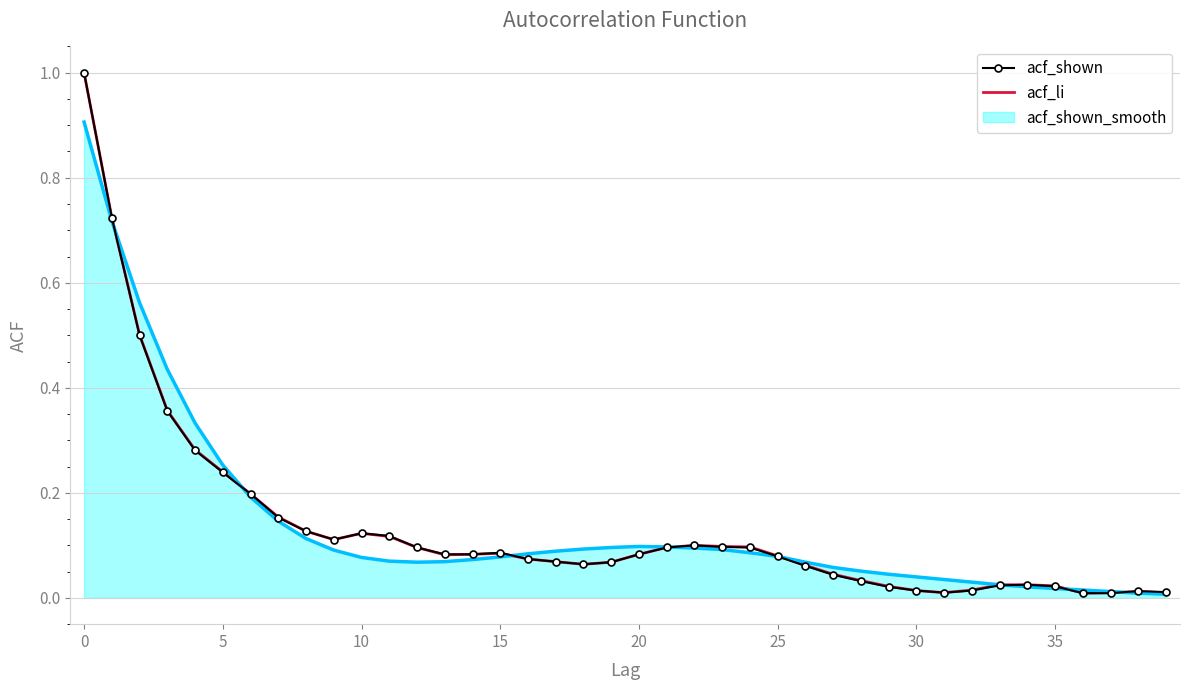

Which series has the largest range (max minus min)?

acf_shown